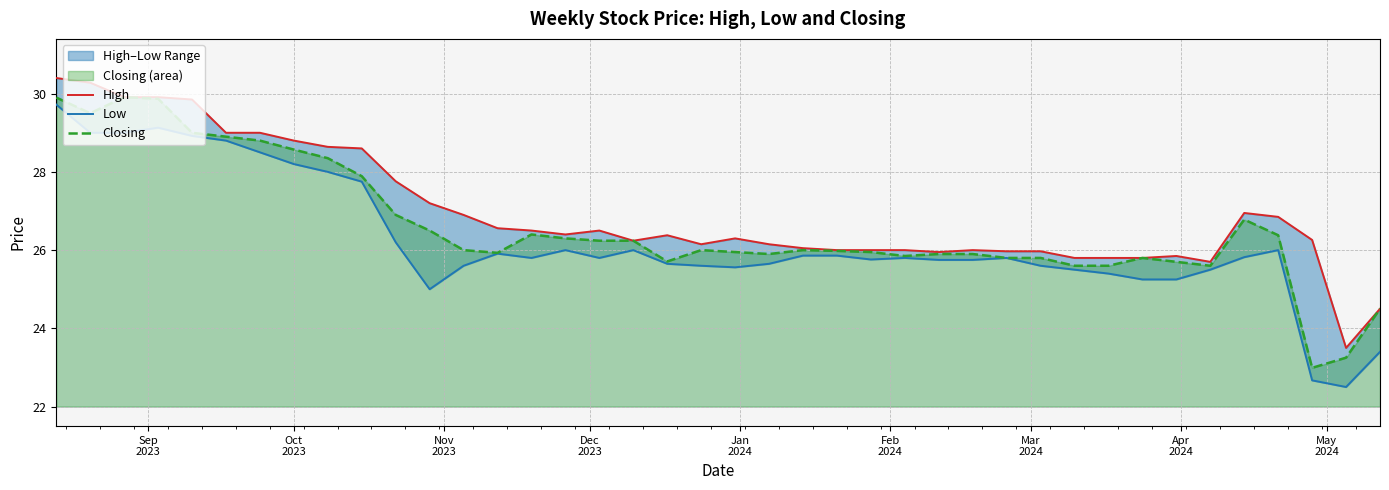

What is the minimum value for Closing?

23.0